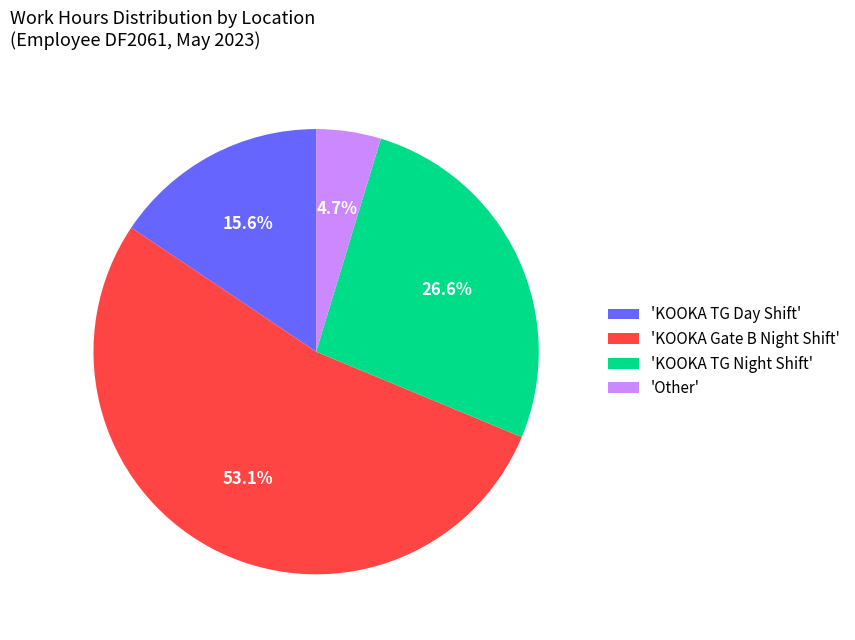

Is 'KOOKA TG Night Shift' the majority of the pie?

No